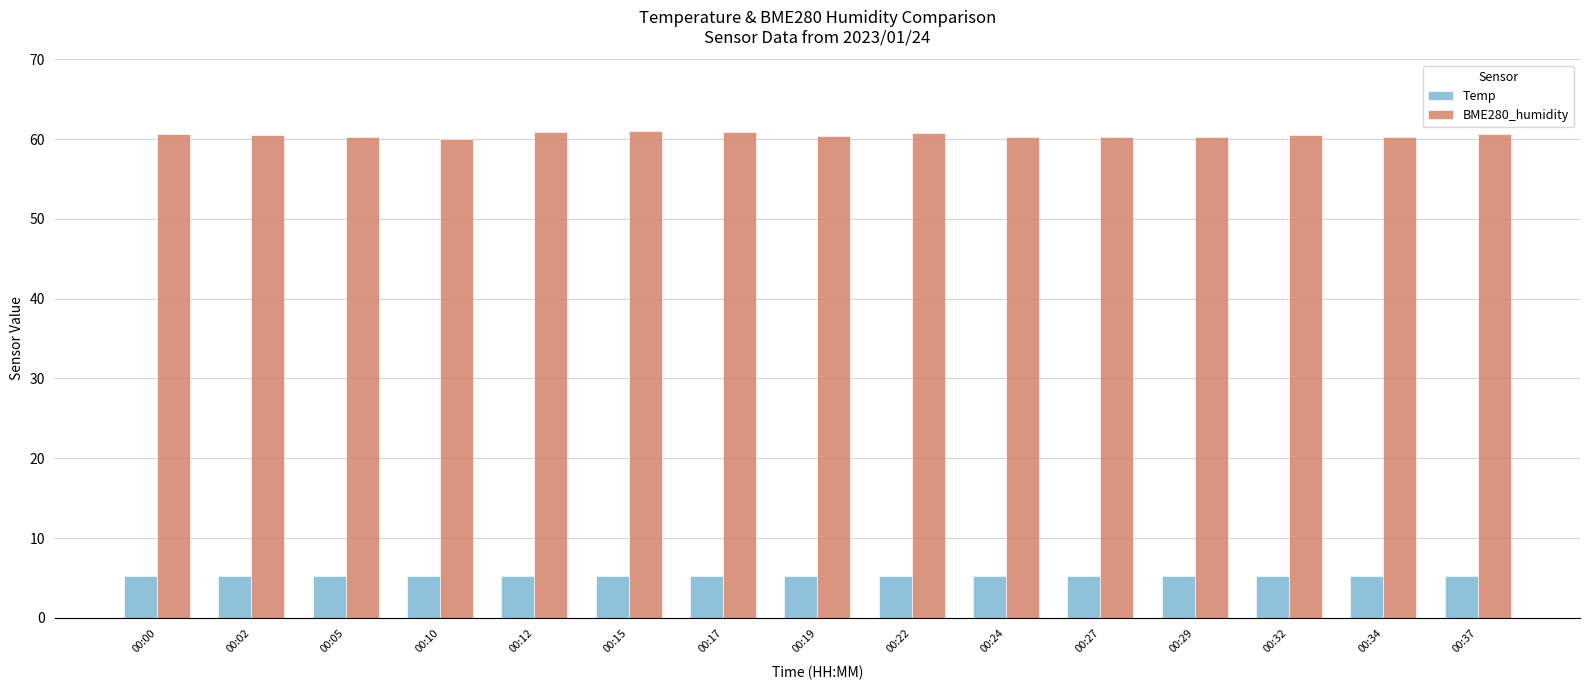

Rank the series by their maximum value, from lowest to highest.

Temp, BME280_humidity